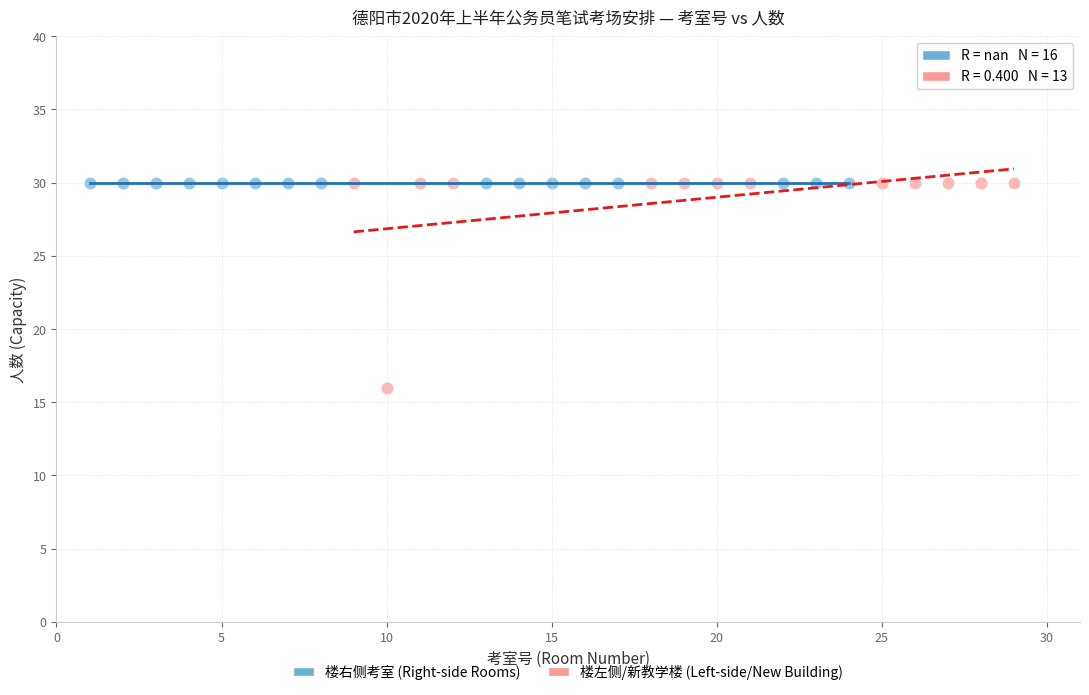

Which series contains the lowest Y value?

楼左侧/新教学楼 (Left-side/New Building)